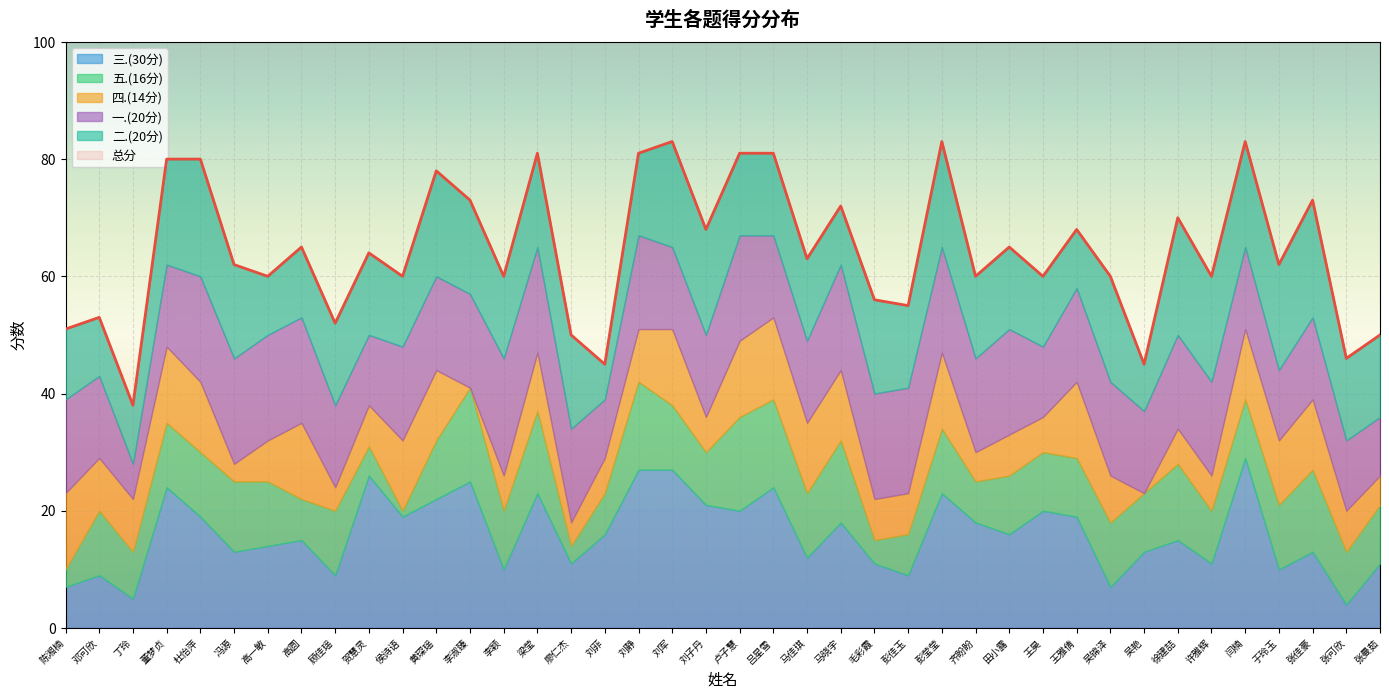

Which series has the widest spread of values?

总分